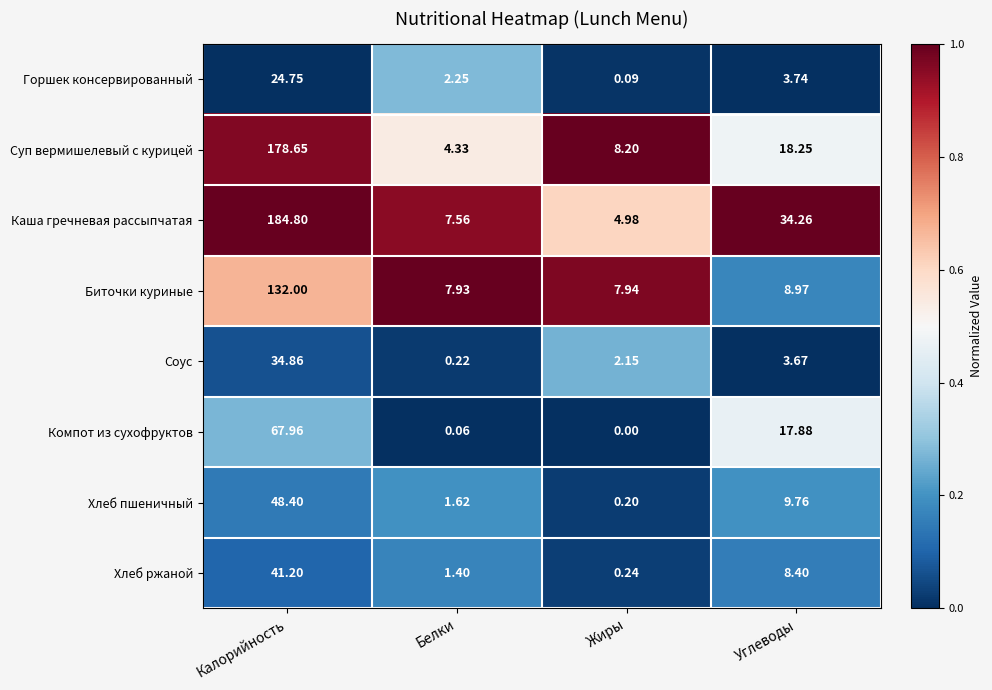

At which label is Горшек консервированный closest to 12?

Углеводы